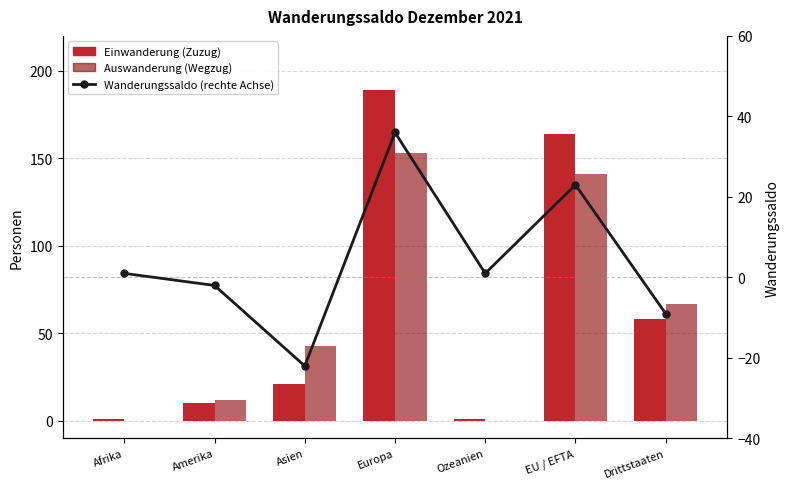

How many categories are shown in the chart?

7